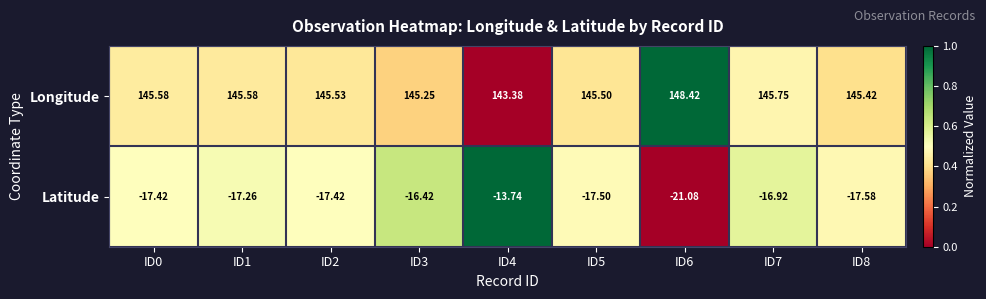

Which series has the largest total across all categories?

Longitude